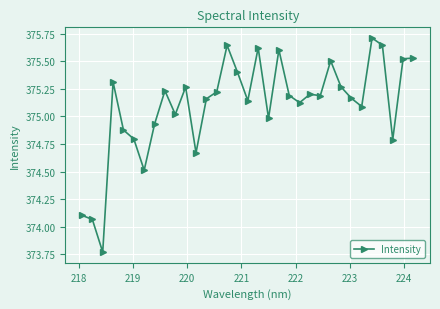

What is the maximum value shown in the chart?

375.7